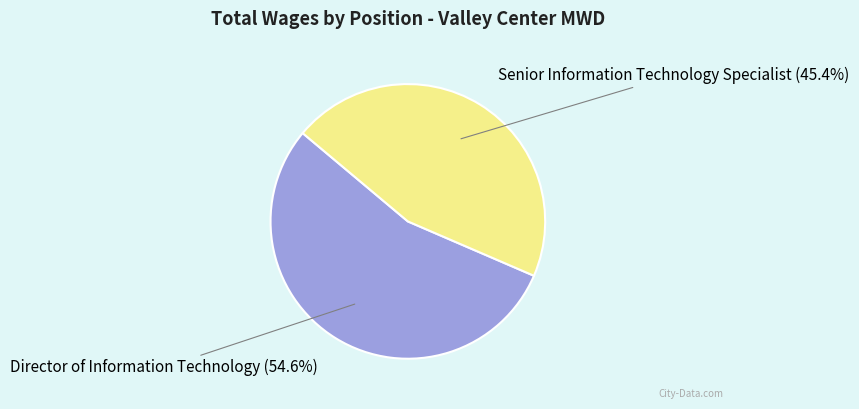

What percentage is the Senior Information Technology Specialist slice, to the nearest percent?

45%